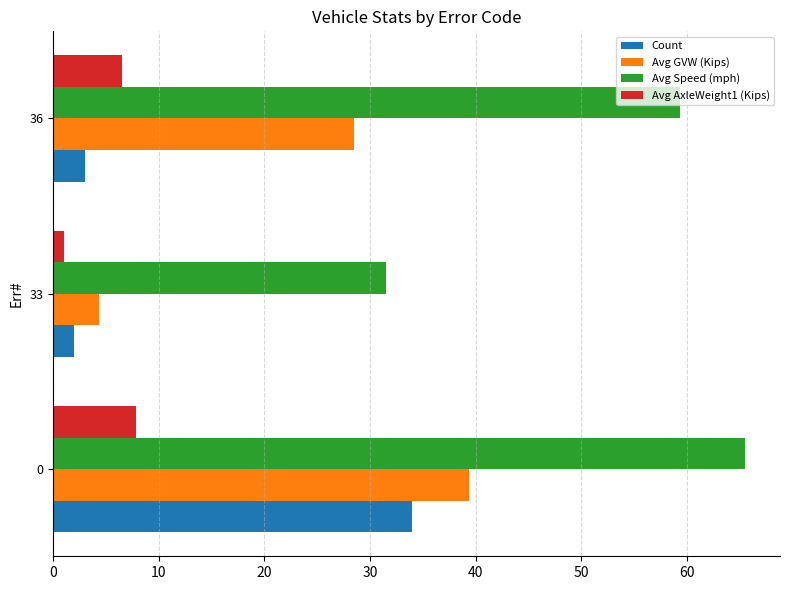

Which series has the largest range (max minus min)?

Avg GVW (Kips)